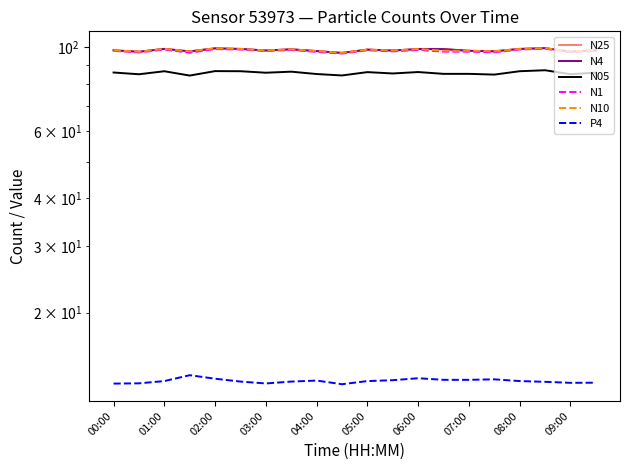

How many lines are shown in the chart?

6